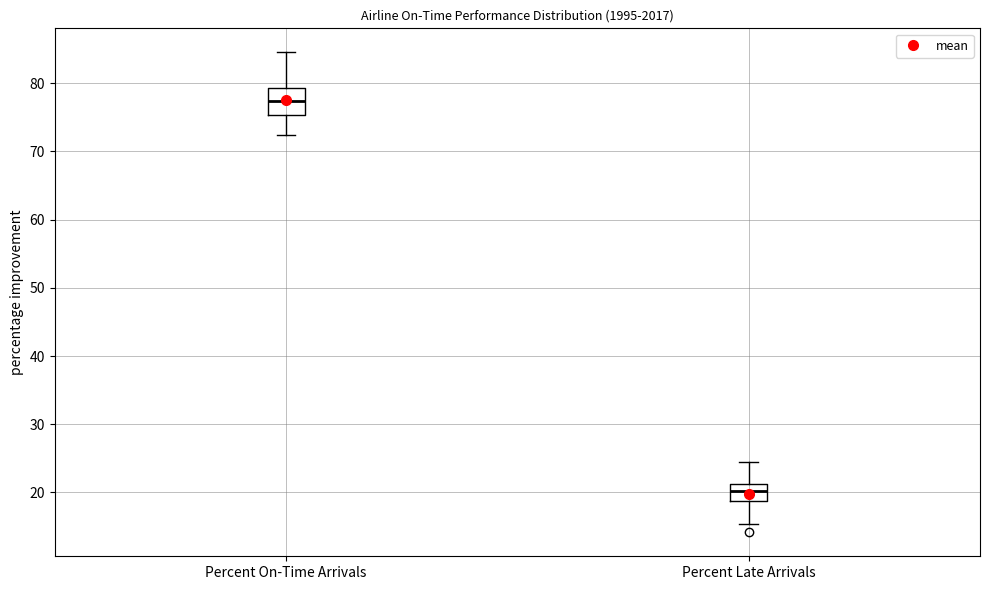

Which box's median line is the lowest?

Percent Late Arrivals